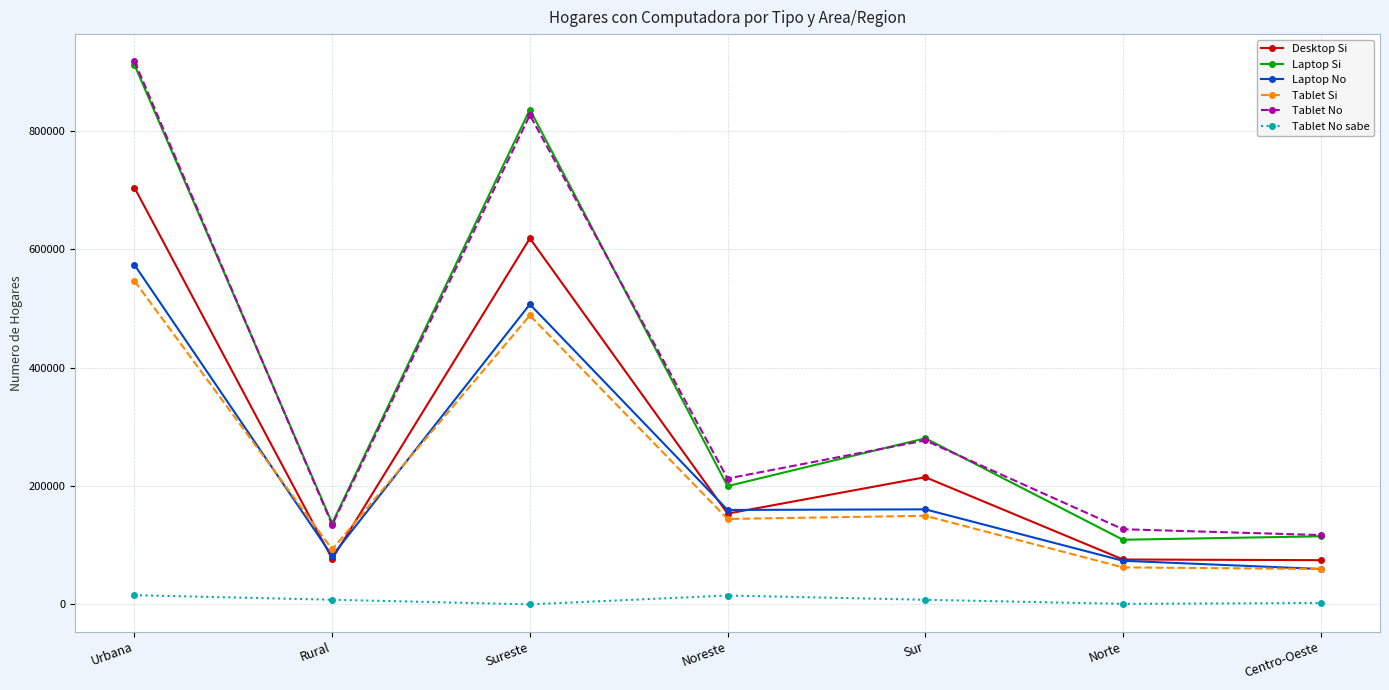

What is the value of the Tablet Si point at the 1st from the left?

546613